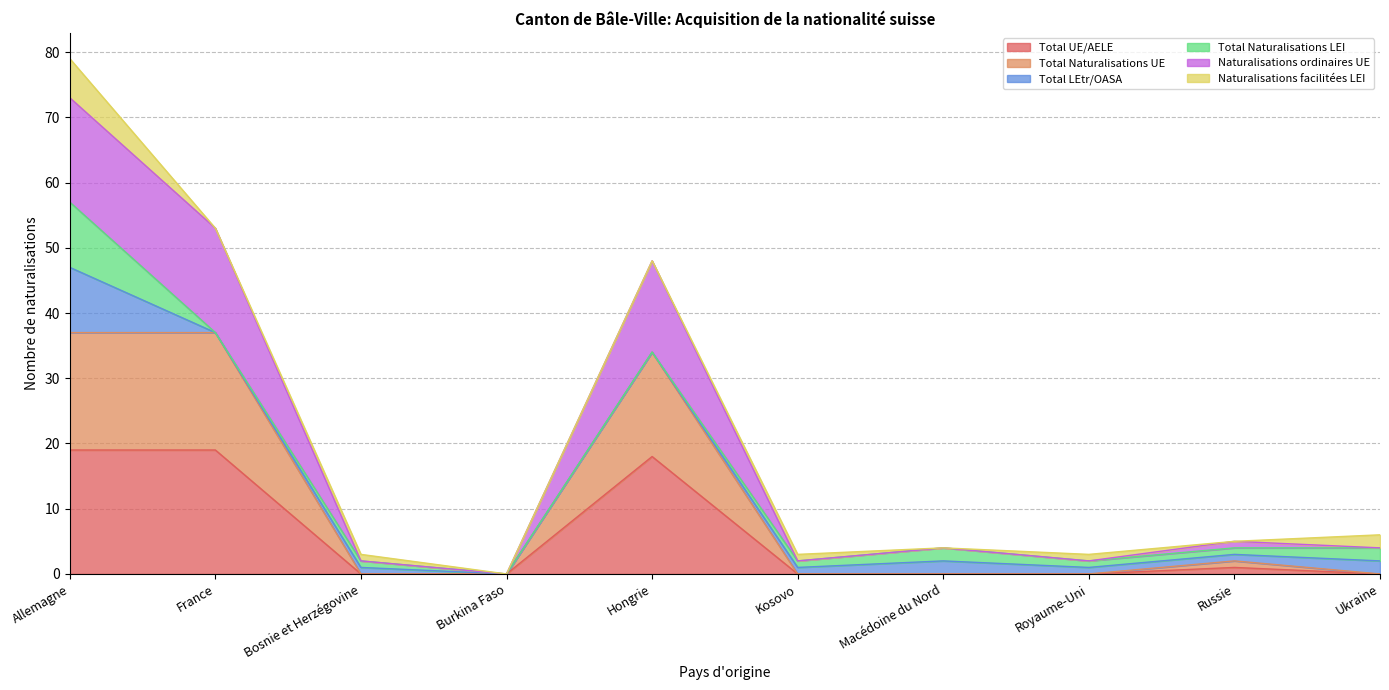

Which category has the highest value in the Naturalisations ordinaires UE series?

Allemagne